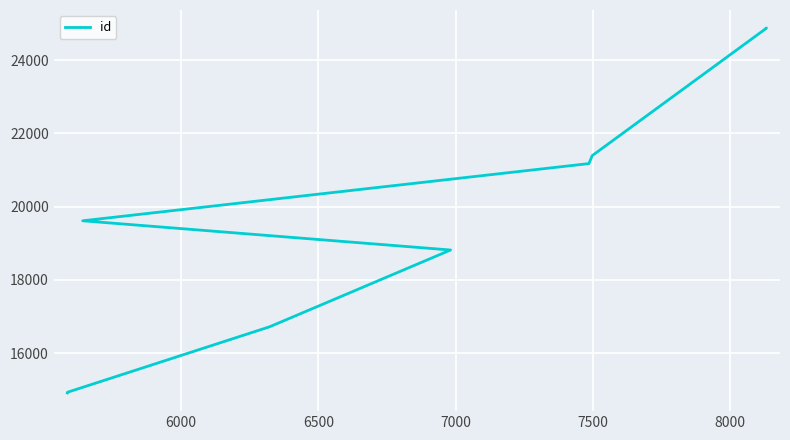

What position from the left is 7500?

5